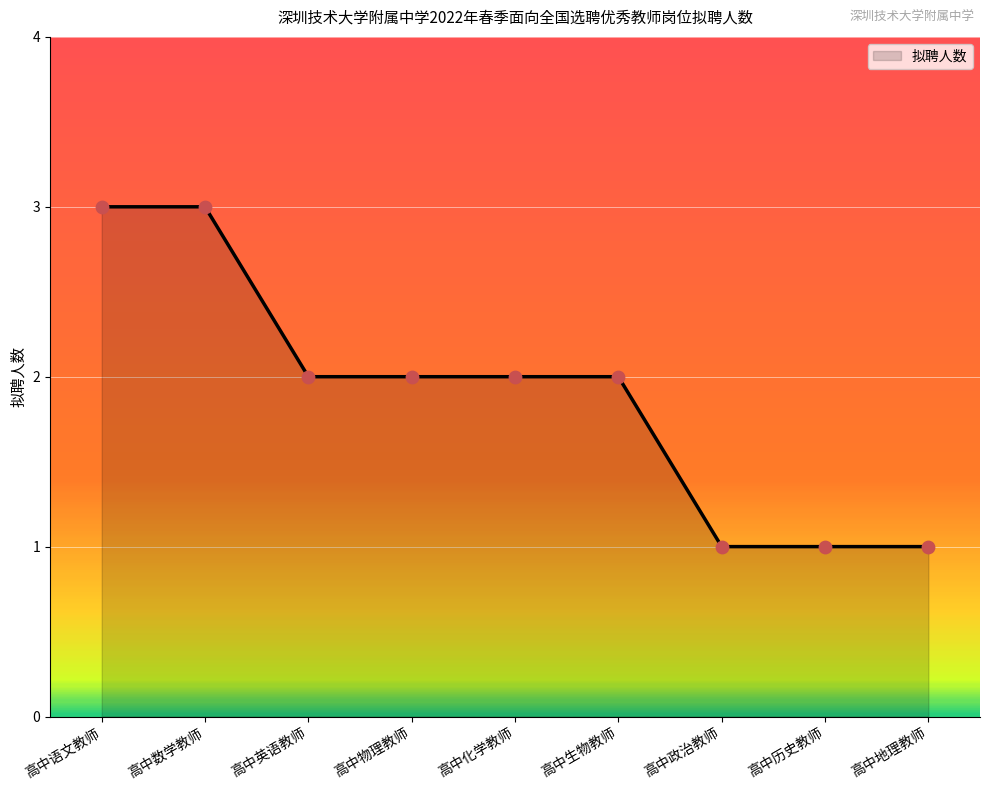

What is the ratio of the value at 高中数学教师 to the value at 高中化学教师?

1.5